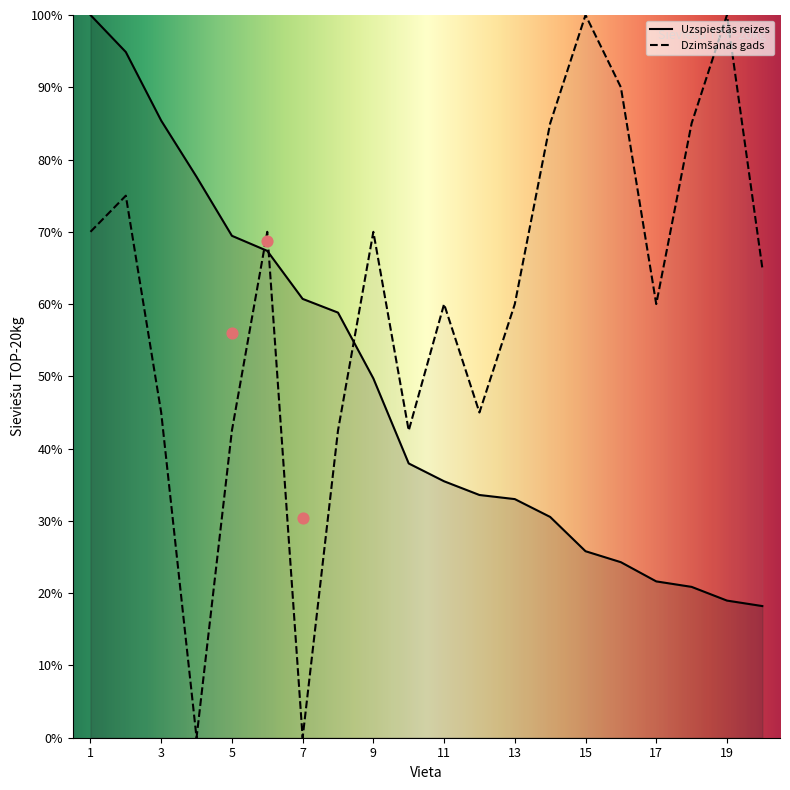

At which category is the sum across all series the highest?

1